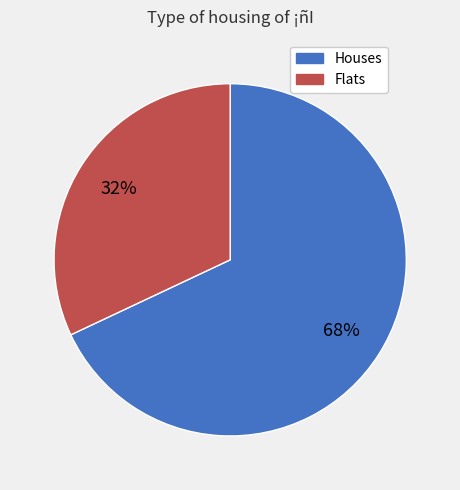

Which has a higher value, Houses or Flats?

Houses